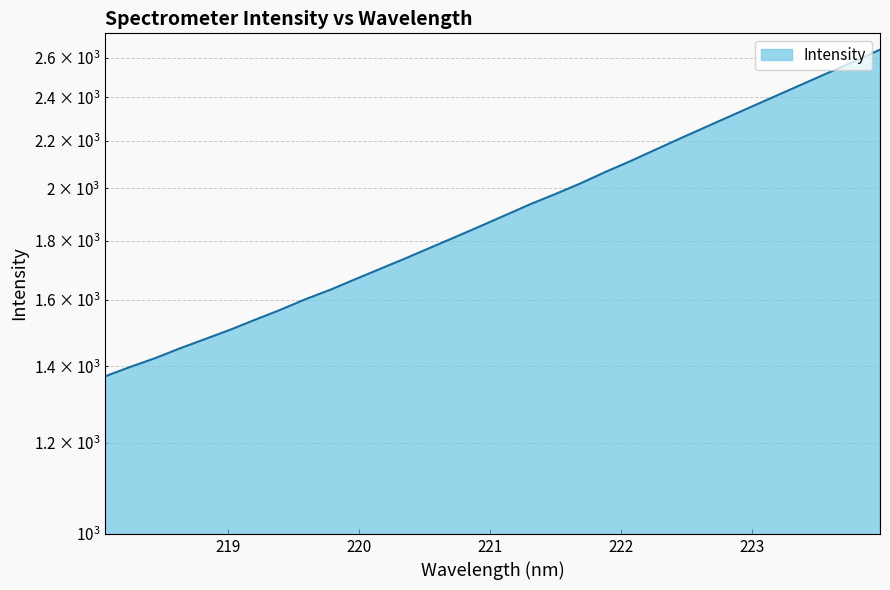

What is the difference between the values at 221.3083 and 219.2067?

400.6